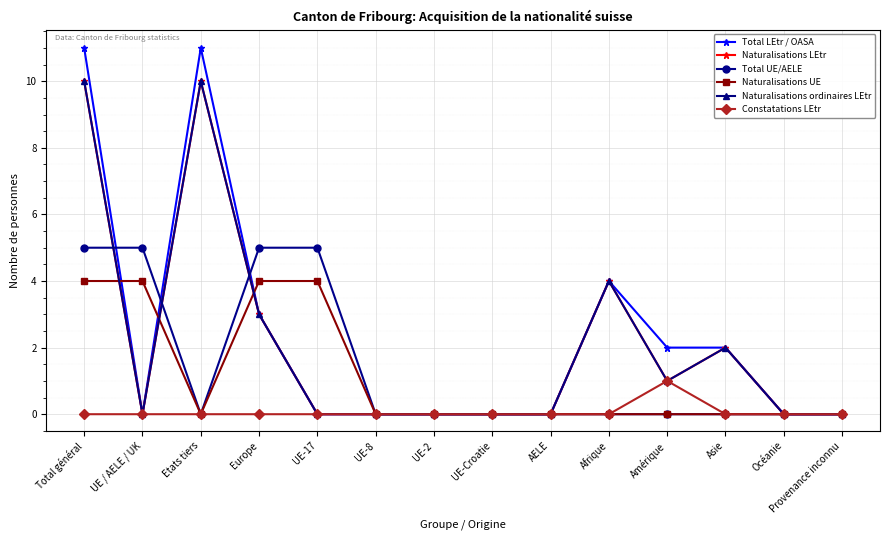

Is this an area chart (filled region under the line)?

No